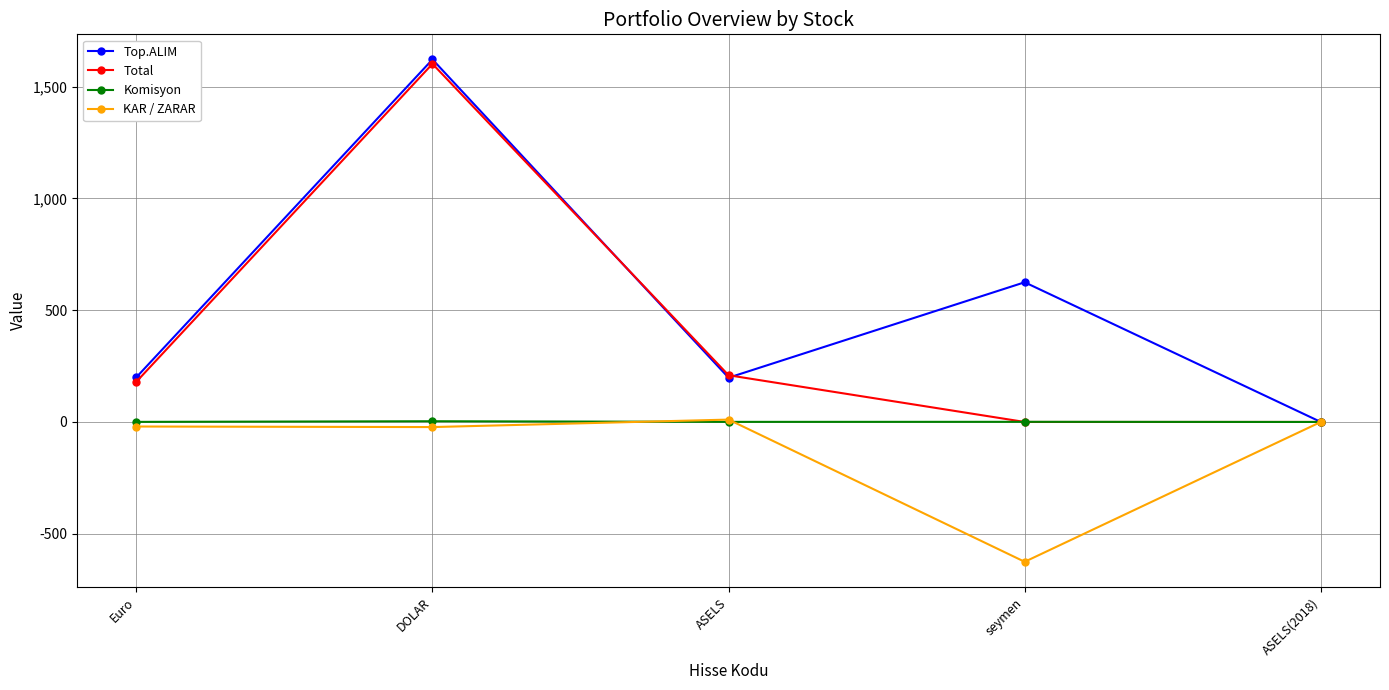

Is this an area chart (filled region under the line)?

No